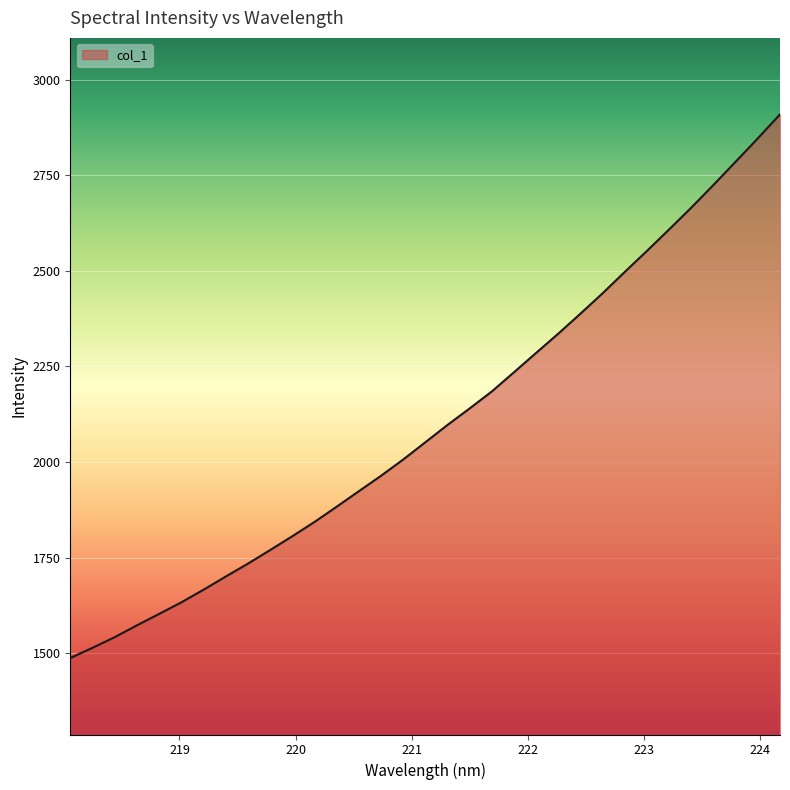

Reading left to right, list all the values displayed in this chart.

1487.6	1514.2	1542.1	1573.0	1602.9	1633.1	1666.1	1700.5	1734.4	1769.8	1806.0	1843.3	1883.2	1923.8	1964.1	2006.7	2051.8	2097.2	2140.4	2184.8	2235.1	2285.8	2336.2	2388.4	2441.7	2497.5	2552.5	2608.6	2665.6	2725.0	2785.5	2846.6	2909.2